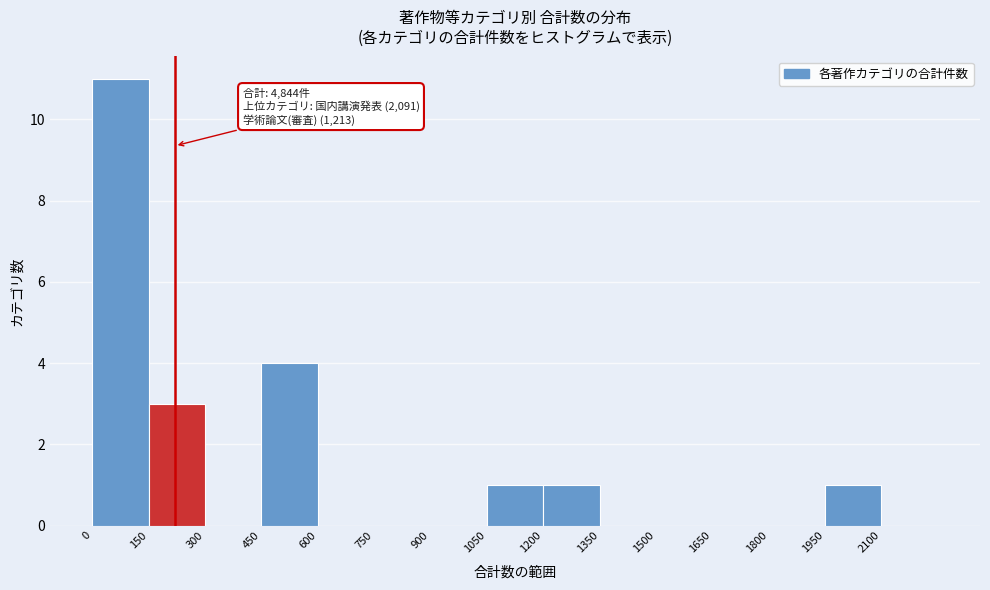

Which range on the x-axis has the tallest bar?

0 to 150